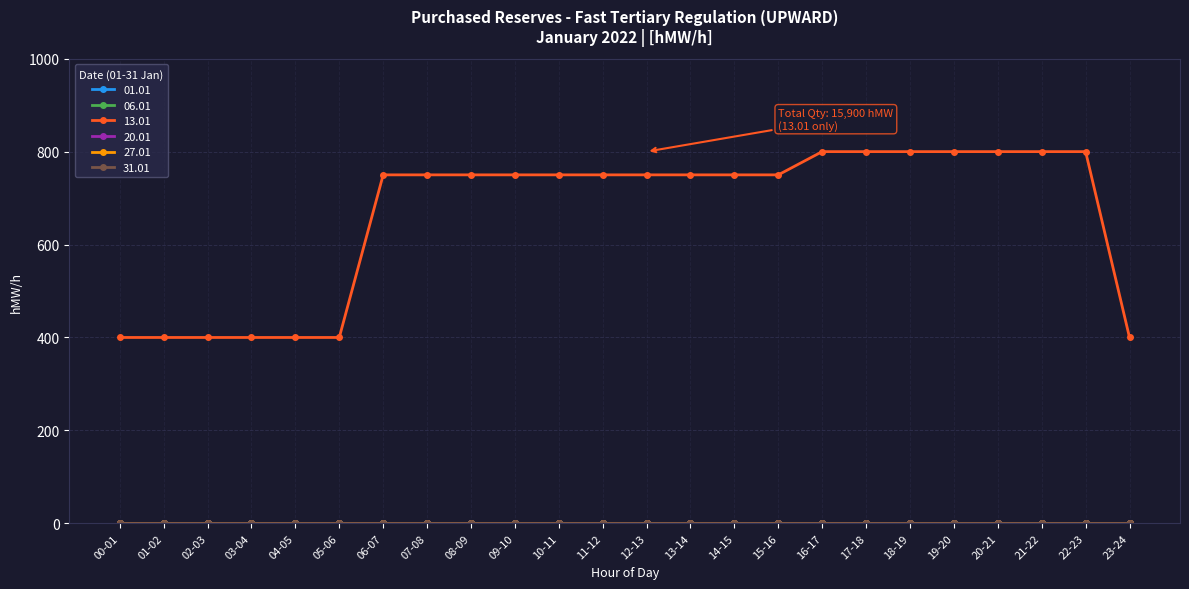

List the labels in order of 06.01 value, smallest first.

00-01, 01-02, 02-03, 03-04, 04-05, 05-06, 06-07, 07-08, 08-09, 09-10, 10-11, 11-12, 12-13, 13-14, 14-15, 15-16, 16-17, 17-18, 18-19, 19-20, 20-21, 21-22, 22-23, 23-24